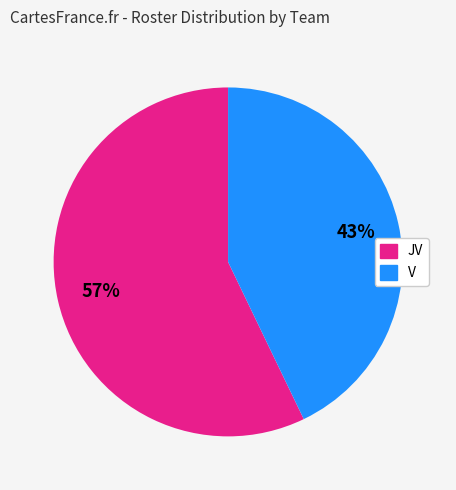

What is the ratio of the value at JV to the value at V?

1.3